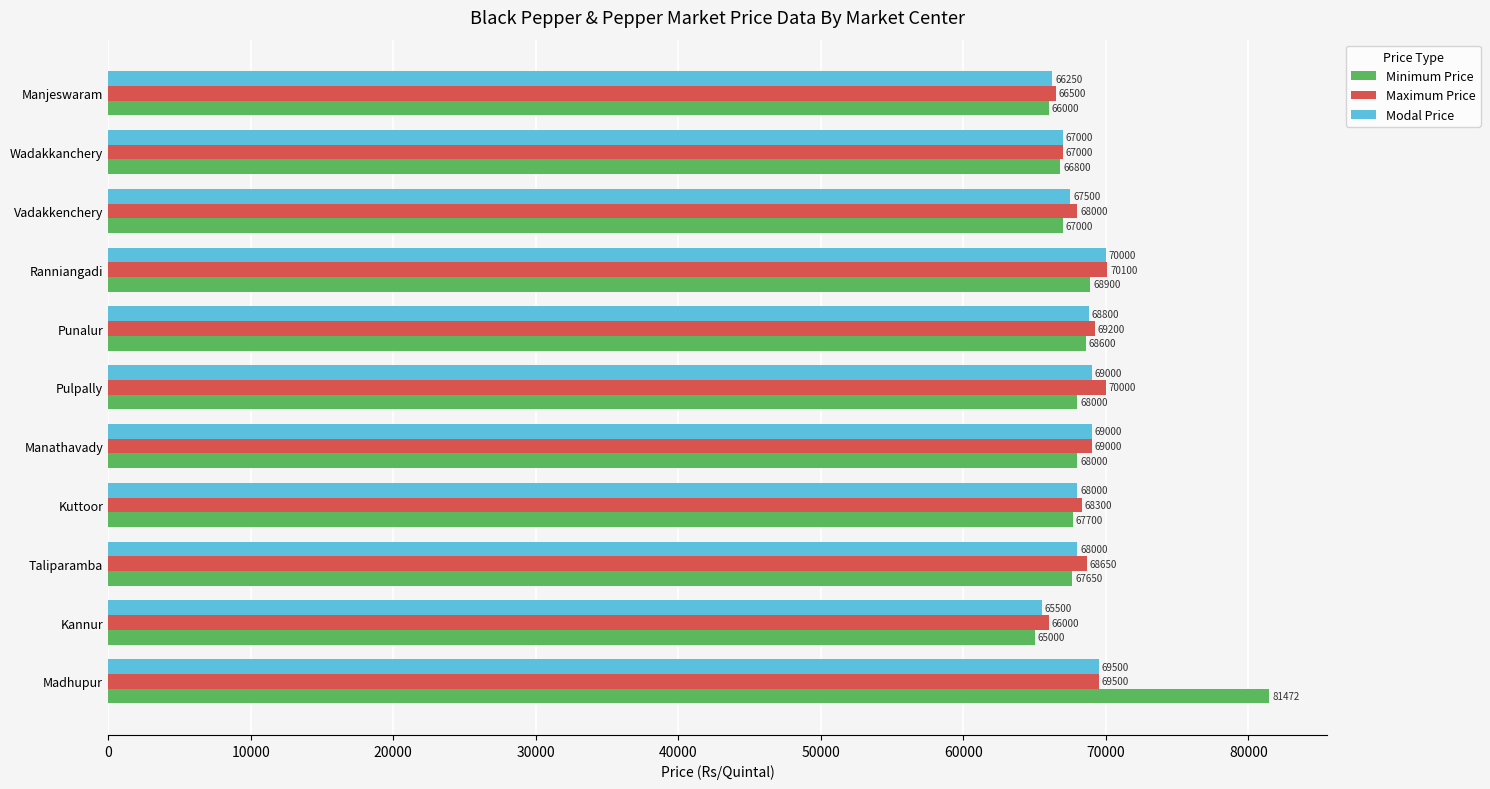

The Minimum Price series shows 68900 at Ranniangadi. True or false?

True